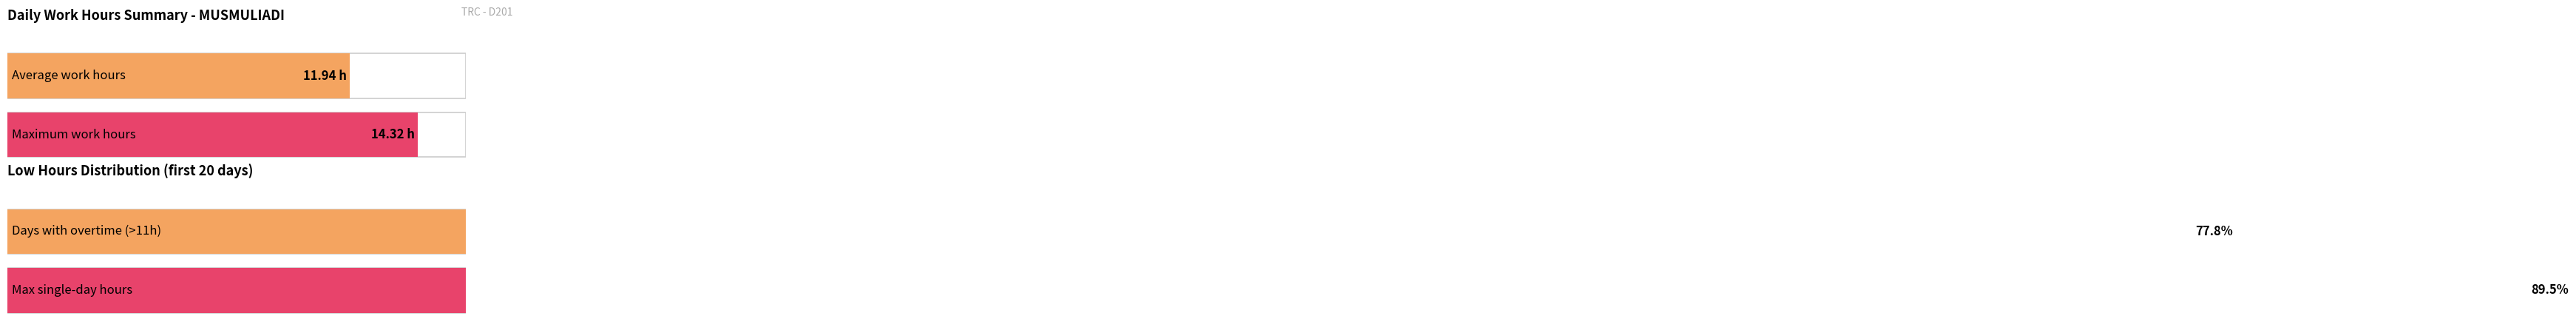

What is the value of the 3rd bar from the left?

14.3